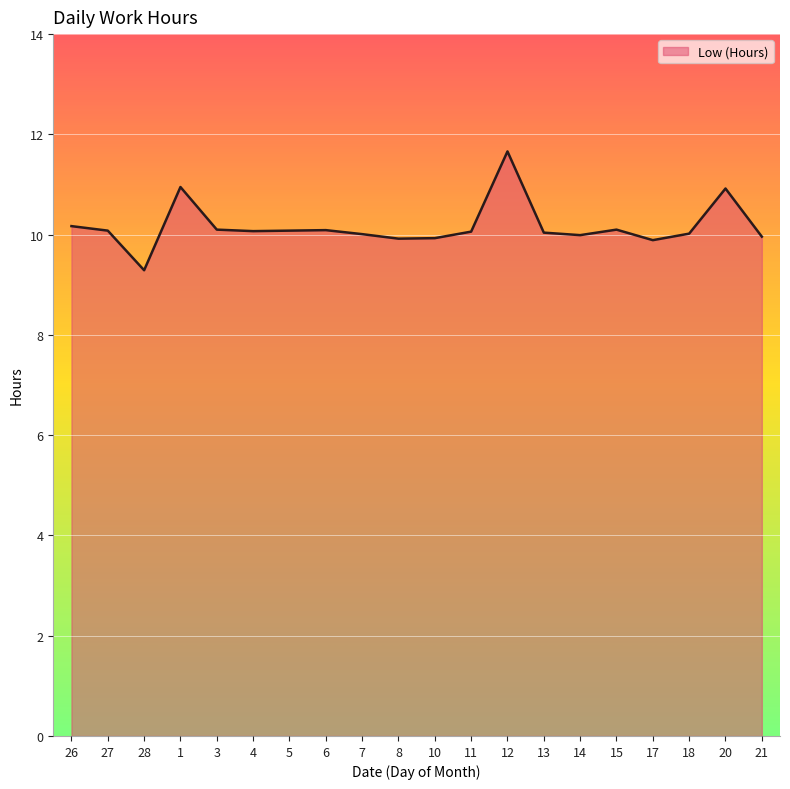

What is the change in value from 28 to 6?

+0.8